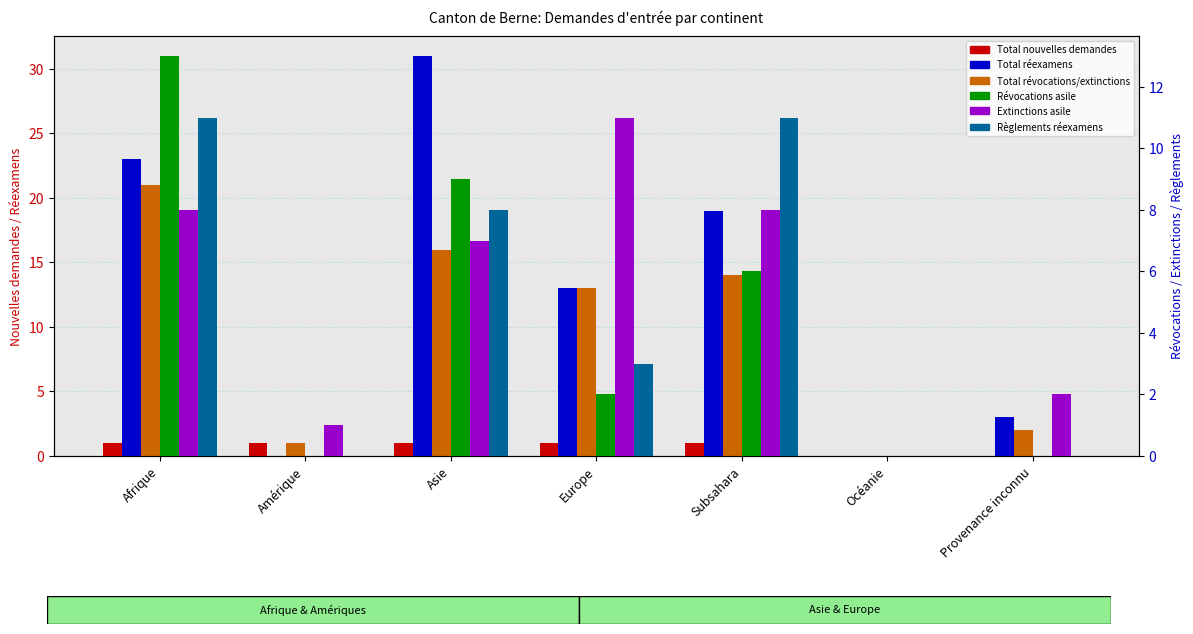

What is the difference between the maximum and minimum values in the Extinctions asile series?

11